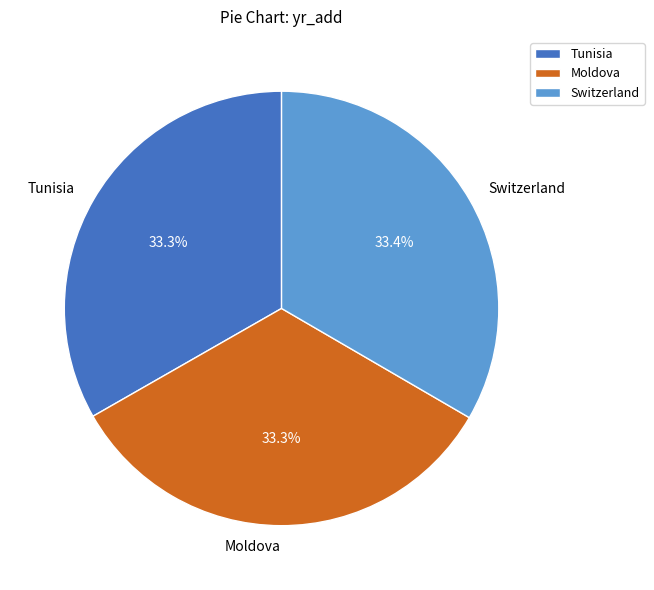

What is the ratio of the value at Switzerland to the value at Tunisia?

1.0